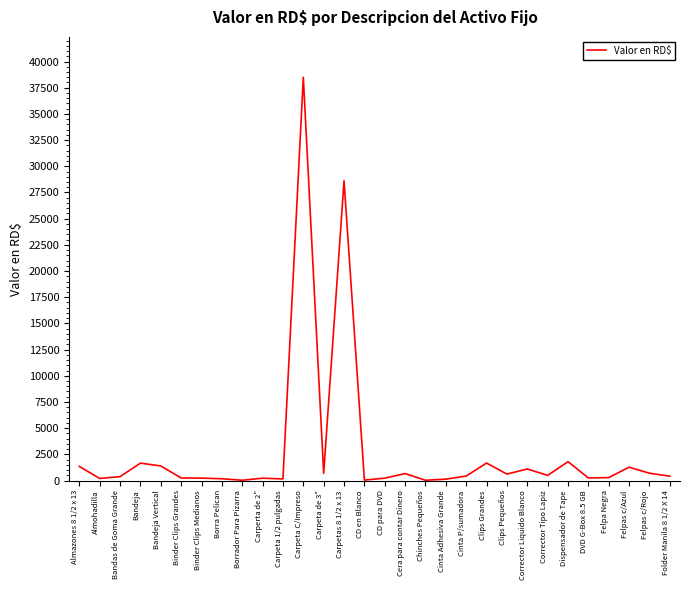

Count the number of values greater than 427.

15